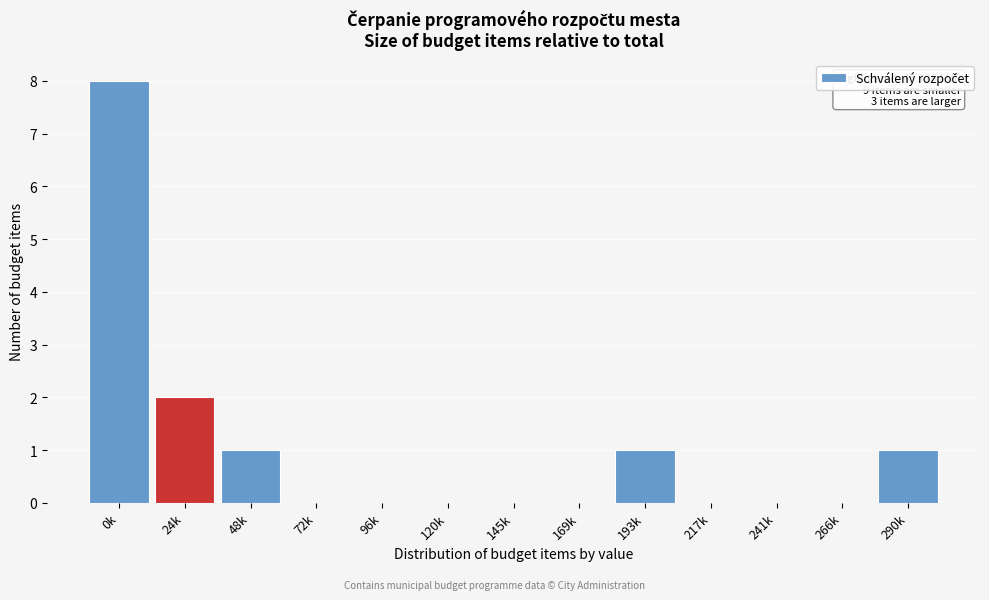

Reading left to right, list all the values displayed in this chart.

0k=8	24k=2	48k=1	72k=0	96k=0	120k=0	145k=0	169k=0	193k=1	217k=0	241k=0	266k=0	290k=1